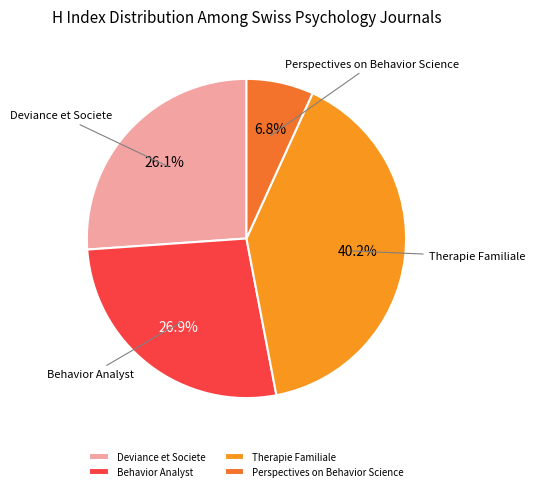

Which category has the smallest portion of the pie?

Perspectives on Behavior Science